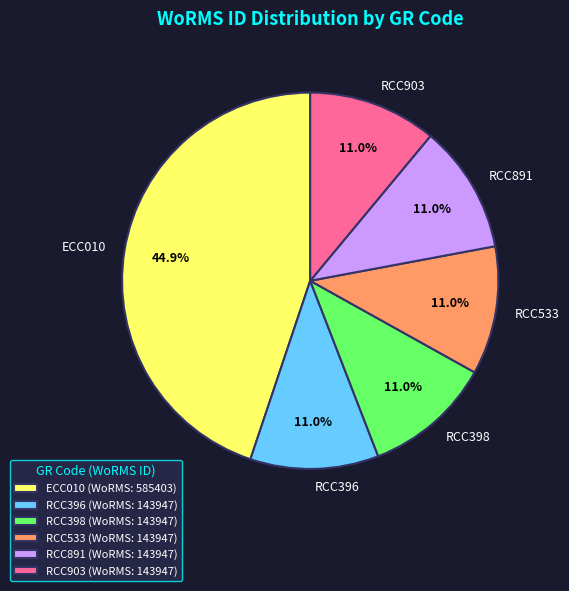

True or false: RCC533 accounts for 19% of the total.

False